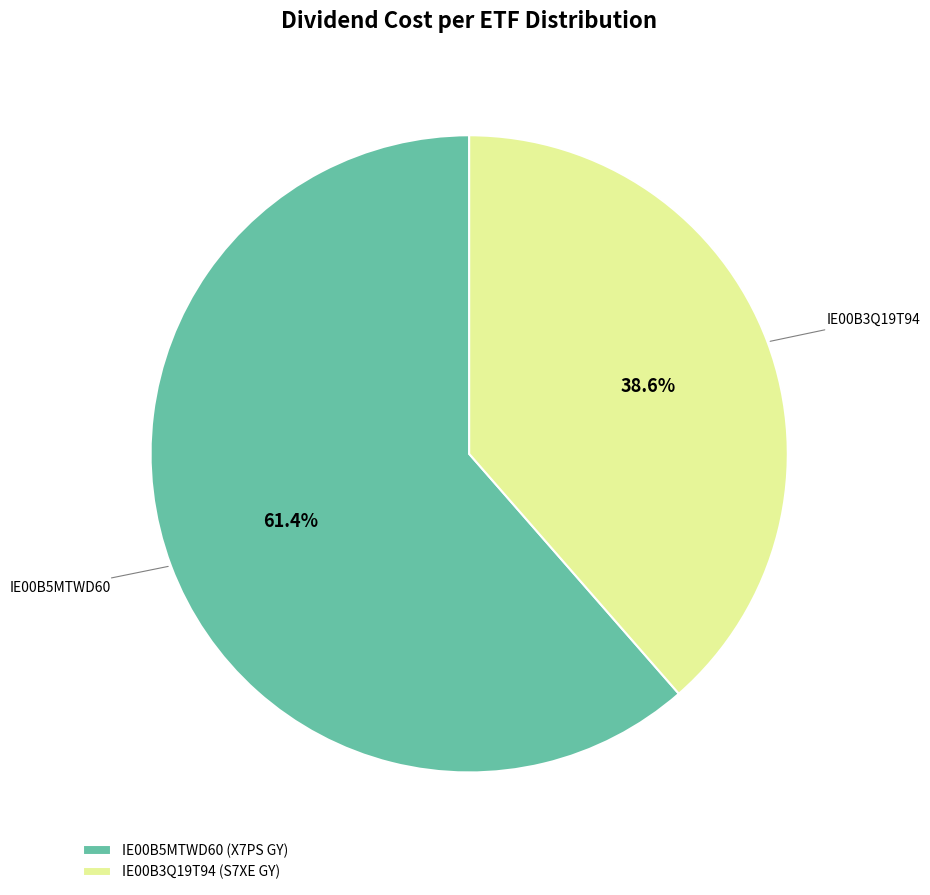

How much of the chart is everything except IE00B3Q19T94?

61.4%